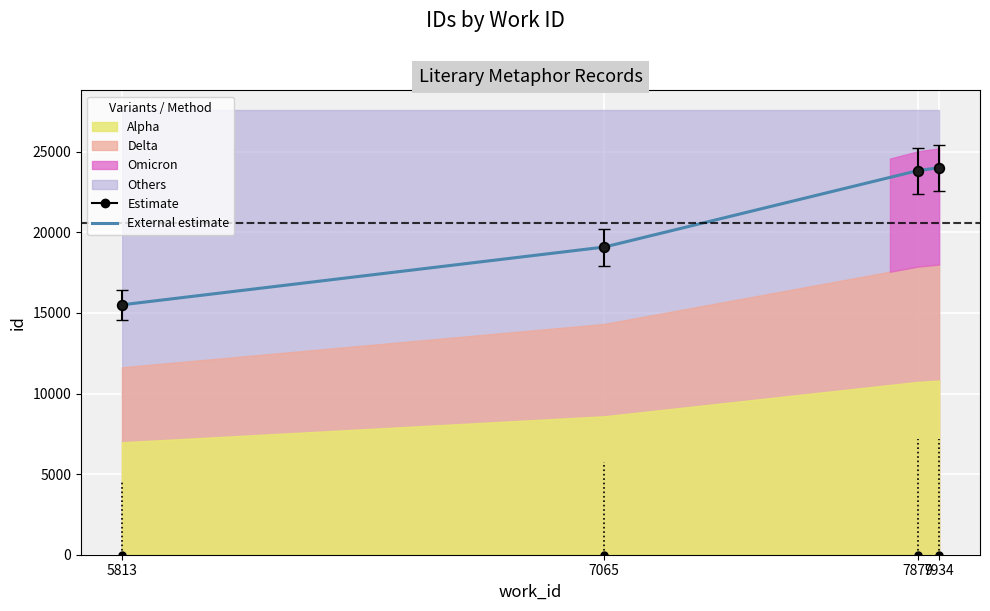

At which label does the data first exceed 25260?

7879